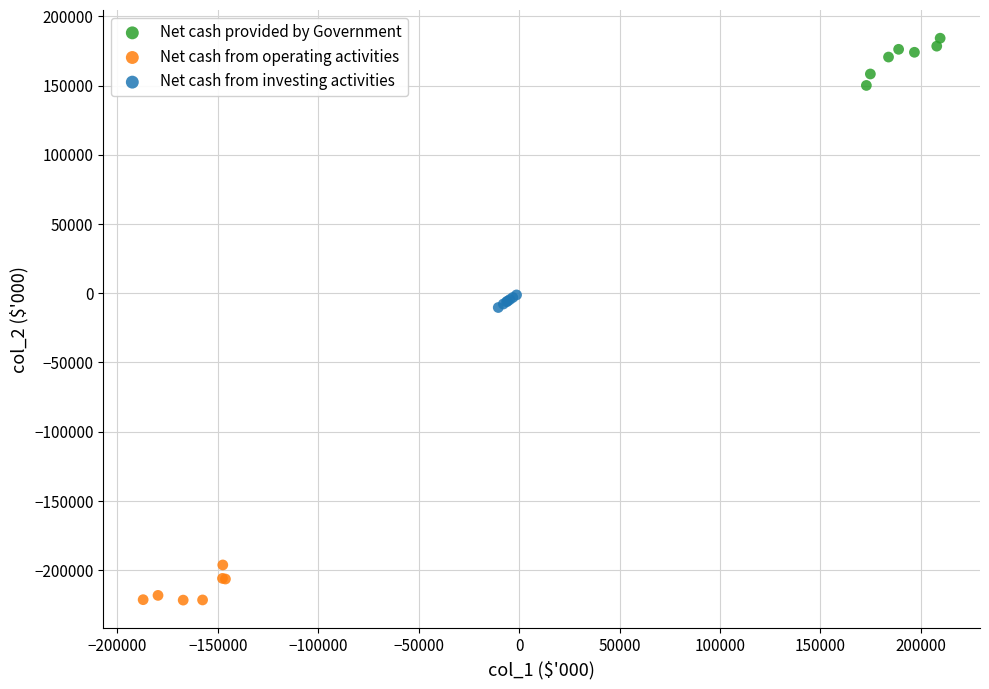

Which series reaches the maximum Y coordinate?

Net cash provided by Government